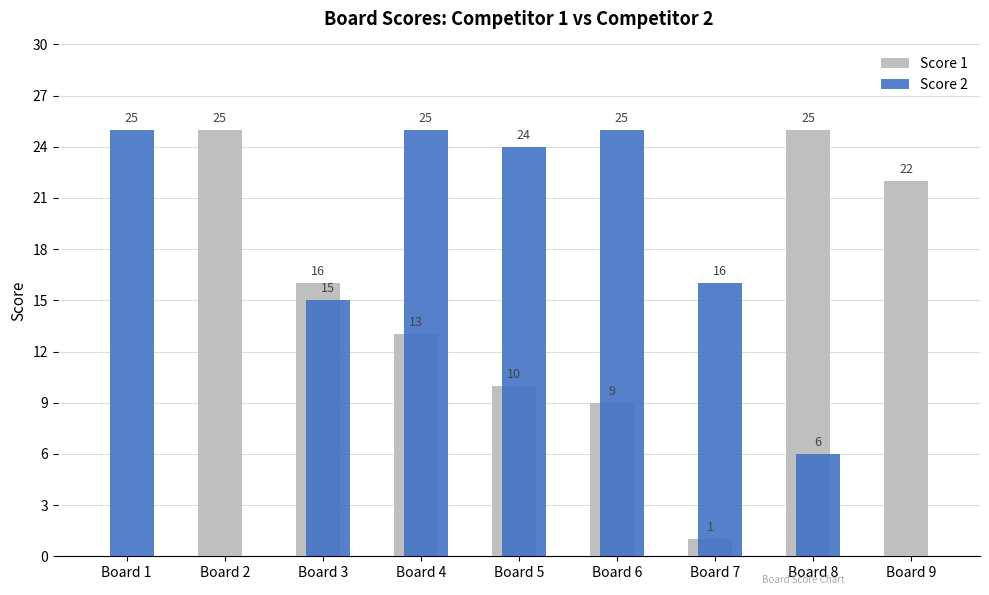

The value of Score 2 at Board 7 is 8. True or false?

False